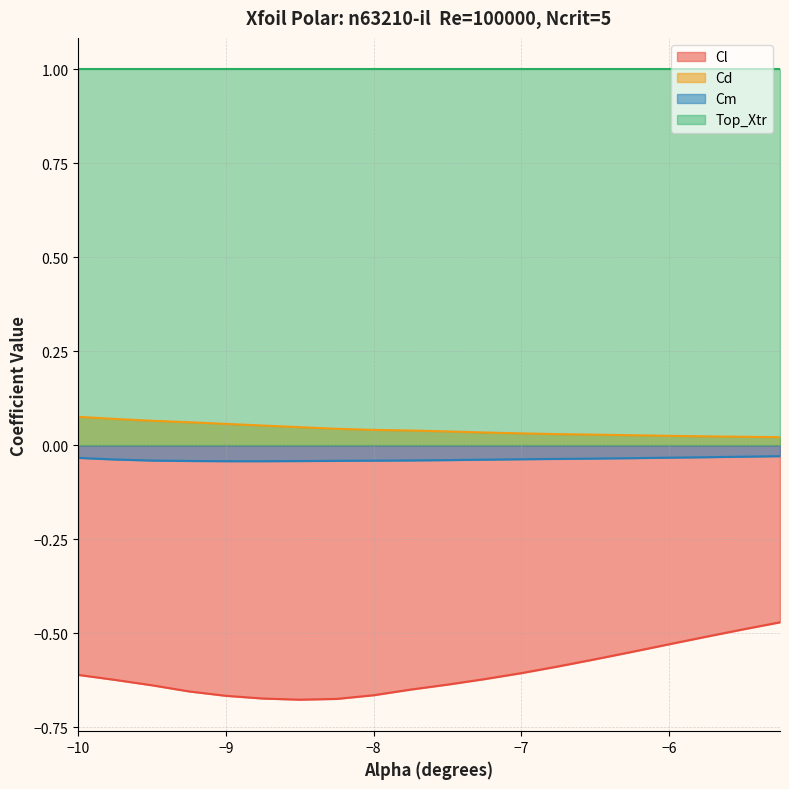

How many lines are shown in the chart?

4